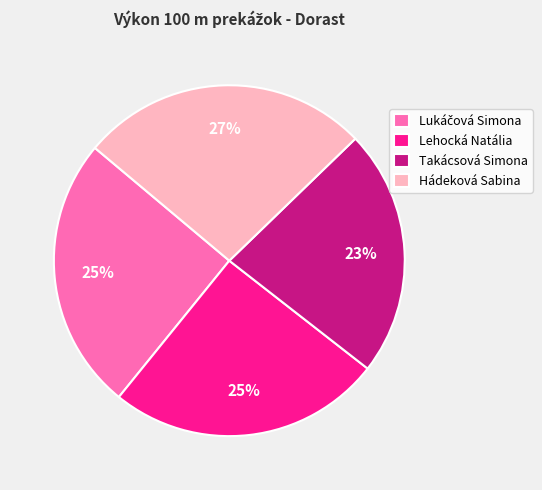

Approximately how many times larger is the value at Takácsová Simona compared to Hádeková Sabina?

0.9